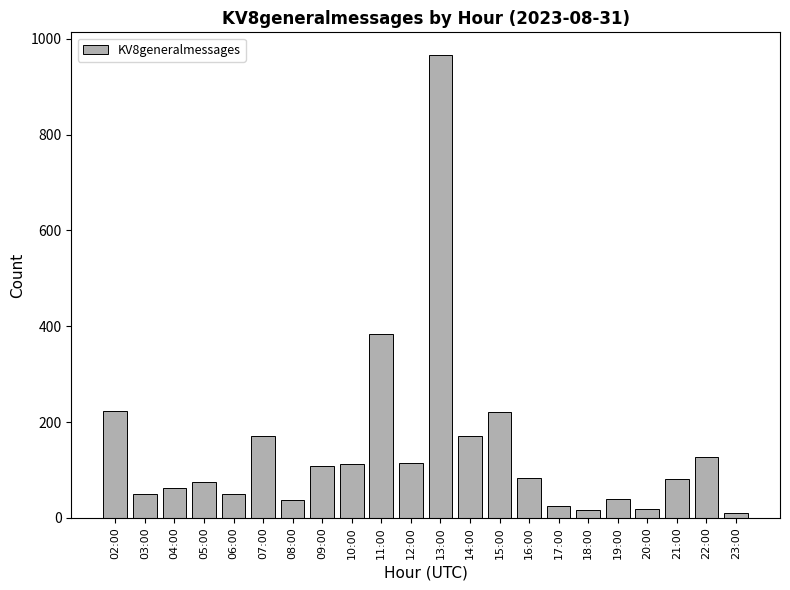

What is the value of the 21st bar from the left?

126